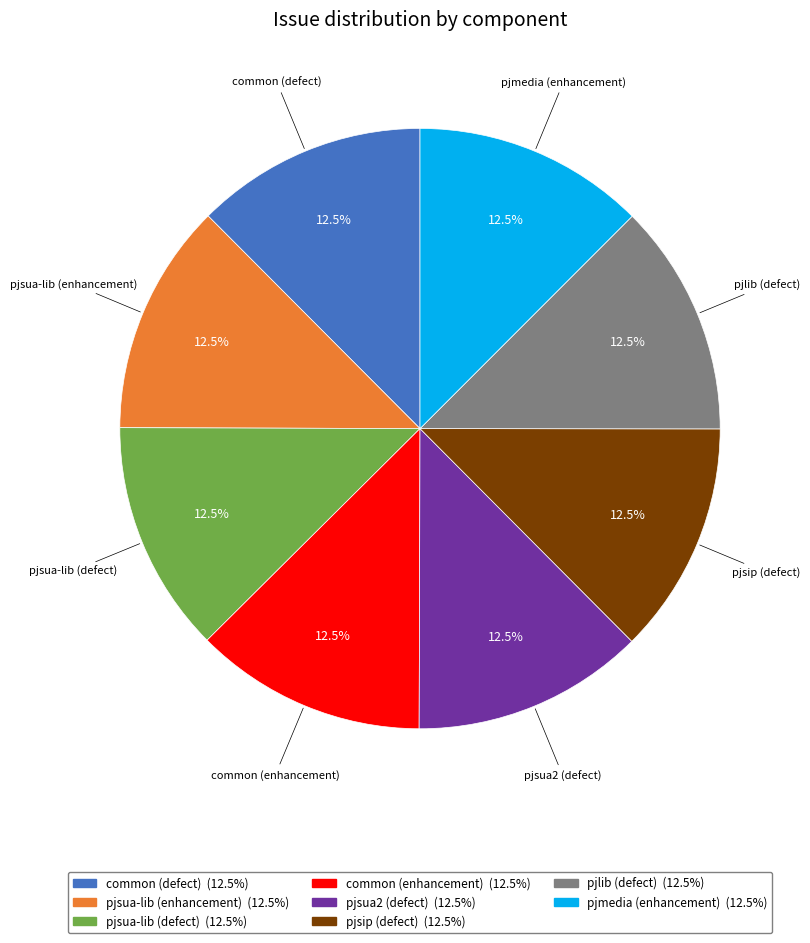

Approximately how many times larger is the value at pjmedia (enhancement) compared to common (defect)?

1.0